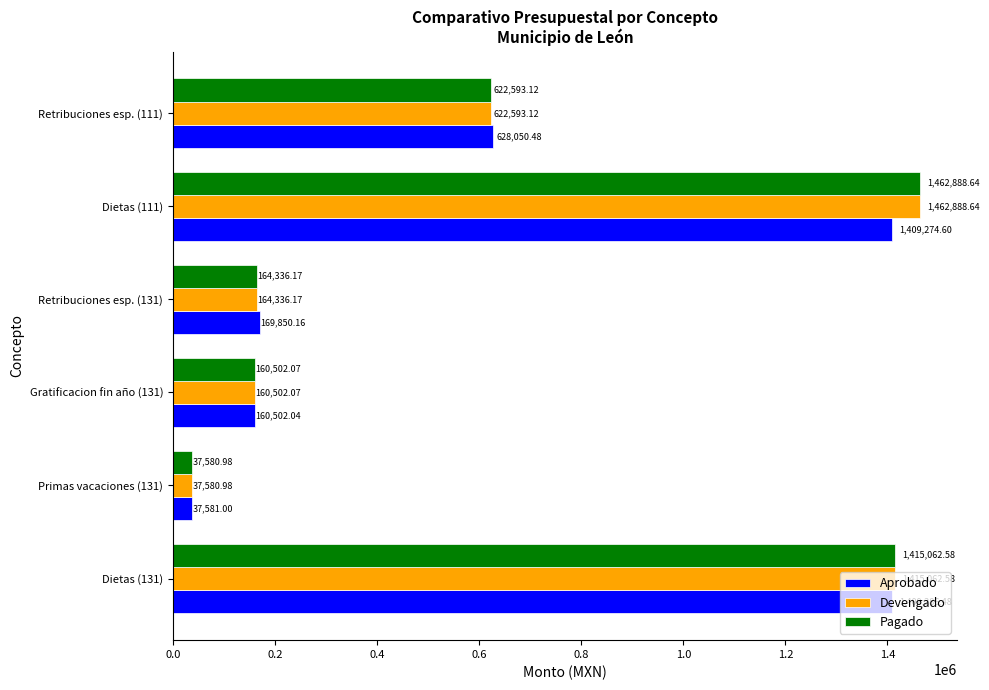

What is the difference between the highest and lowest values at Retribuciones esp. (131)?

5514.0